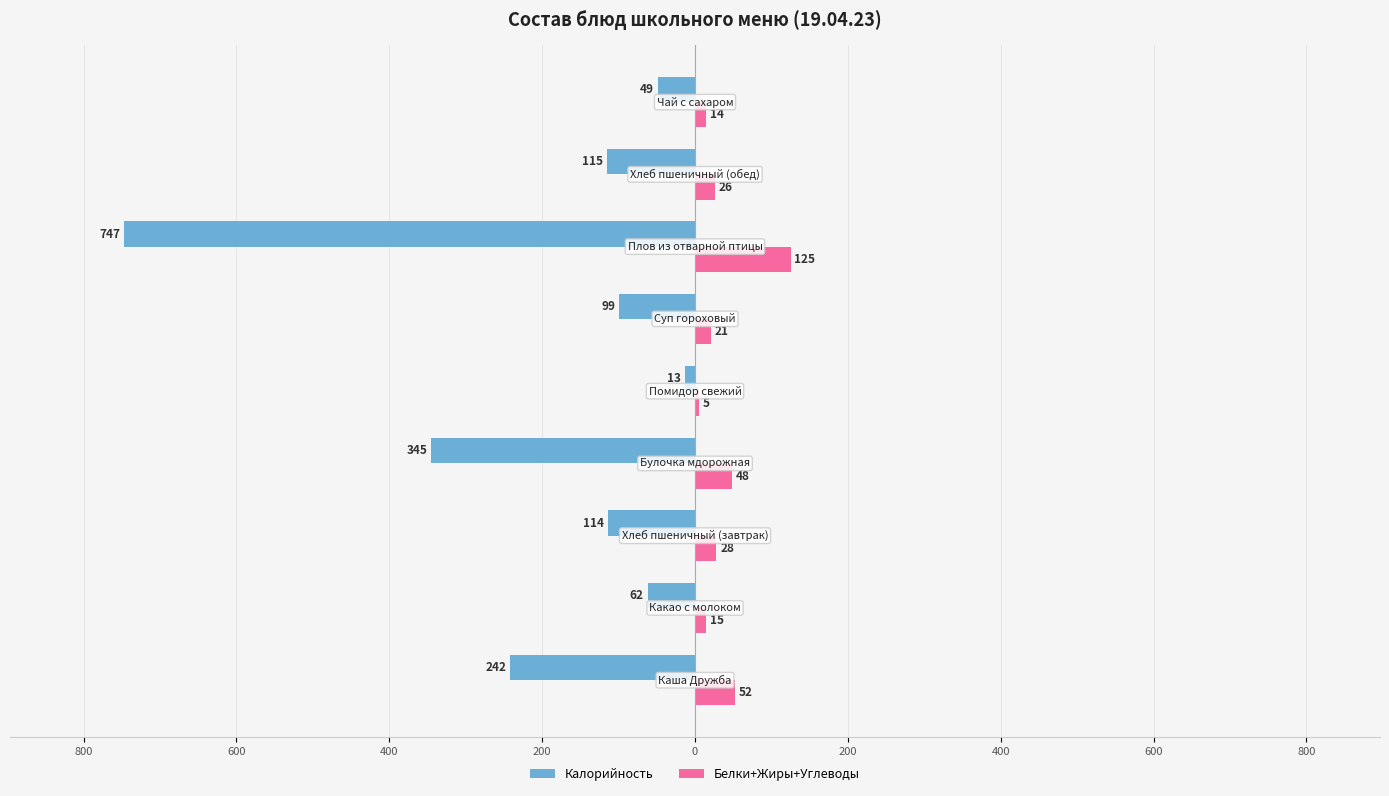

What are all the series names shown in the legend?

Калорийность, Белки+Жиры+Углеводы